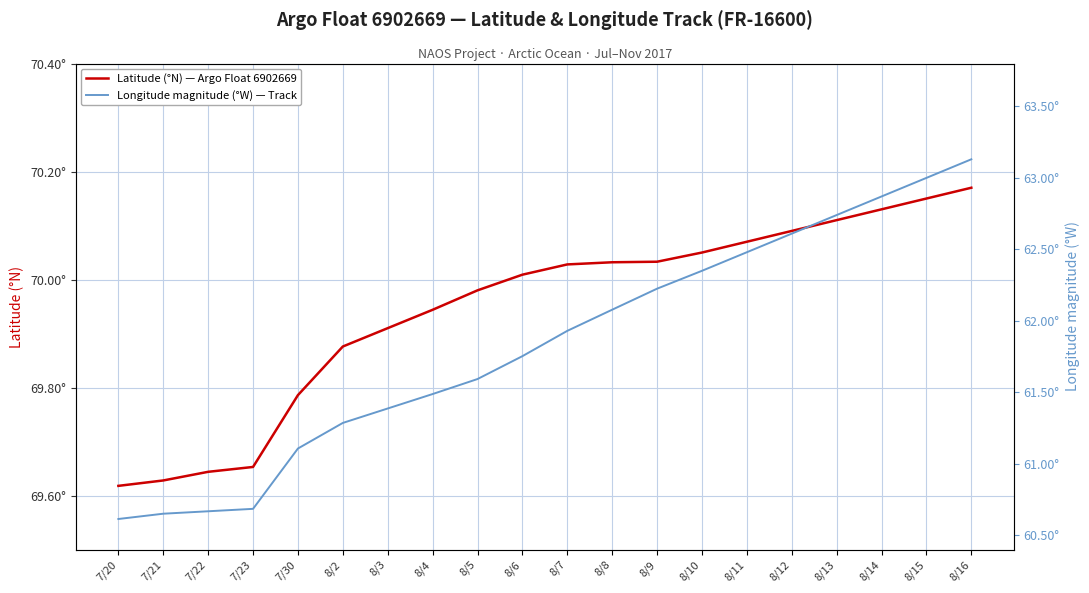

Which series changed the most between 8/5 and 8/15?

Longitude magnitude (°W) — Track